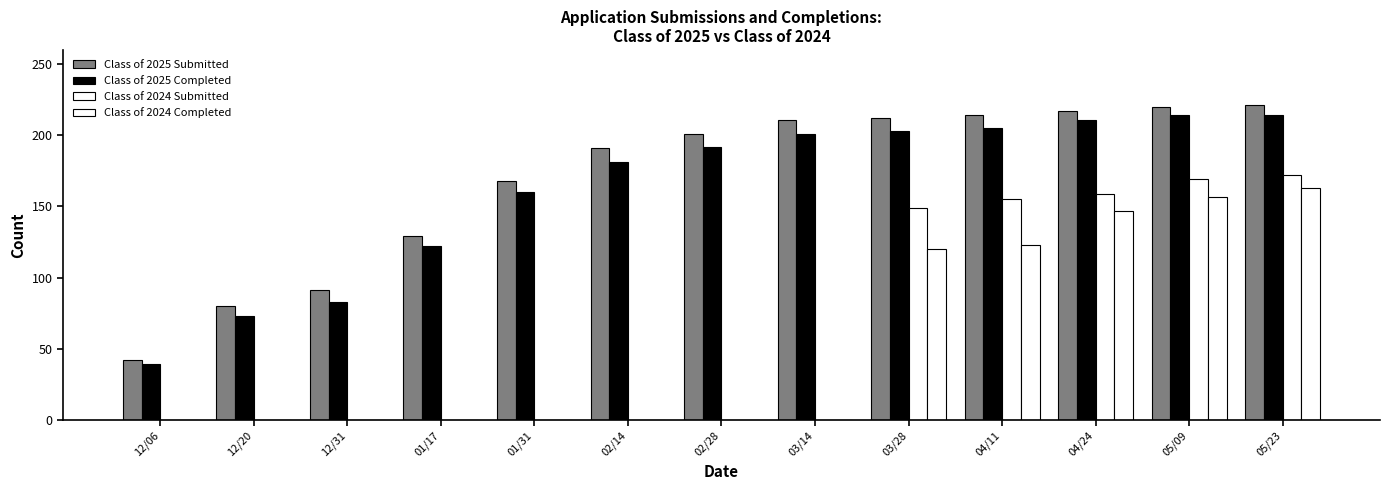

How many categories are shown in the chart?

13